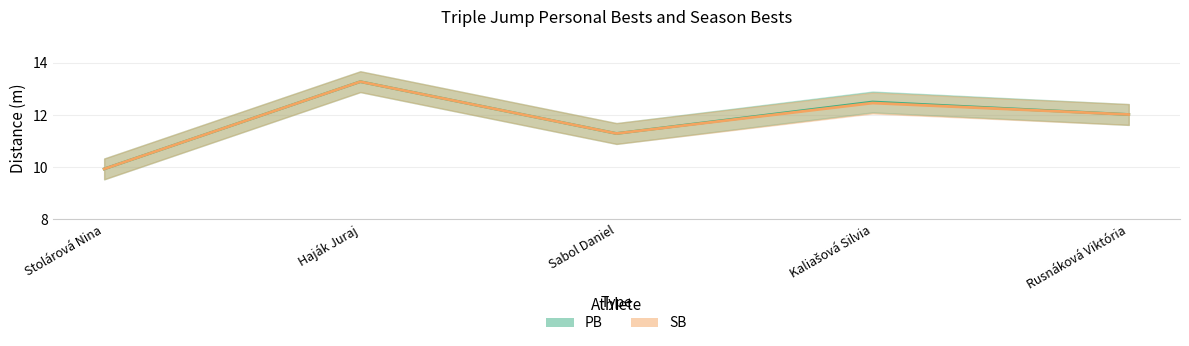

Reading right to left, what are all the values shown in this chart?

PB: Rusnáková Viktória=12.0	Kaliašová Silvia=12.5	Sabol Daniel=11.3	Haják Juraj=13.3	Stolárová Nina=9.9
SB: Rusnáková Viktória=12.0	Kaliašová Silvia=12.5	Sabol Daniel=11.3	Haják Juraj=13.3	Stolárová Nina=9.9